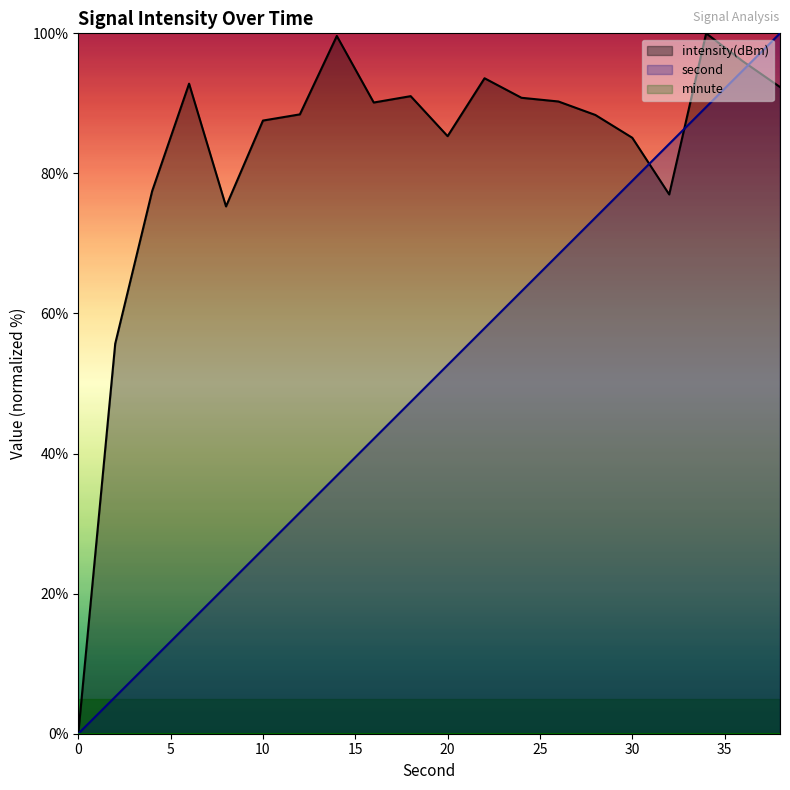

Where is the first local maximum for intensity(dBm)?

6